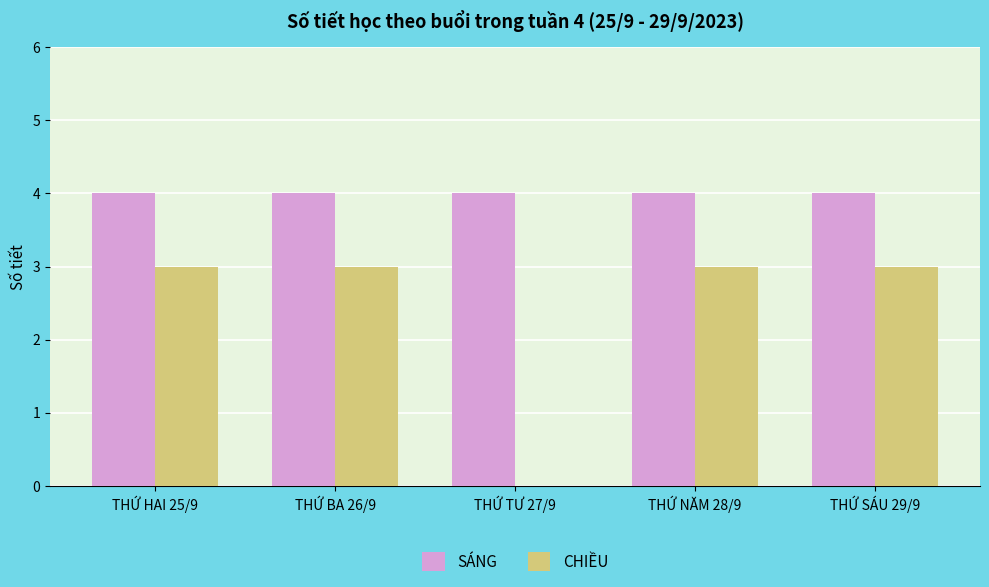

Reading left to right, extract all data points from this chart.

SÁNG: 4	4	4	4	4
CHIỀU: 3	3	0	3	3